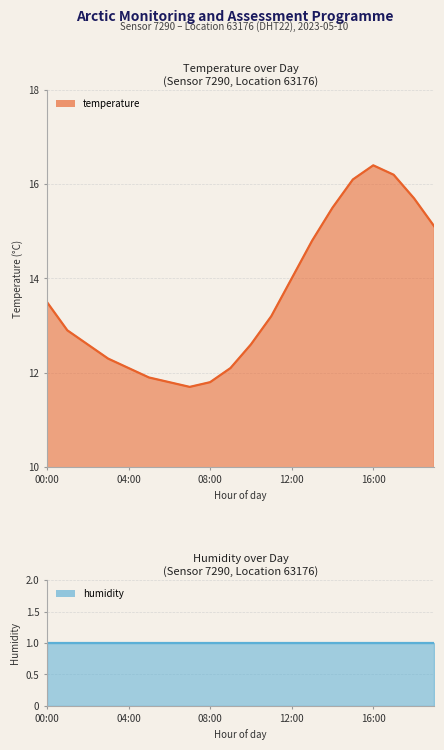

Which category has the lowest value across all series?

07:00